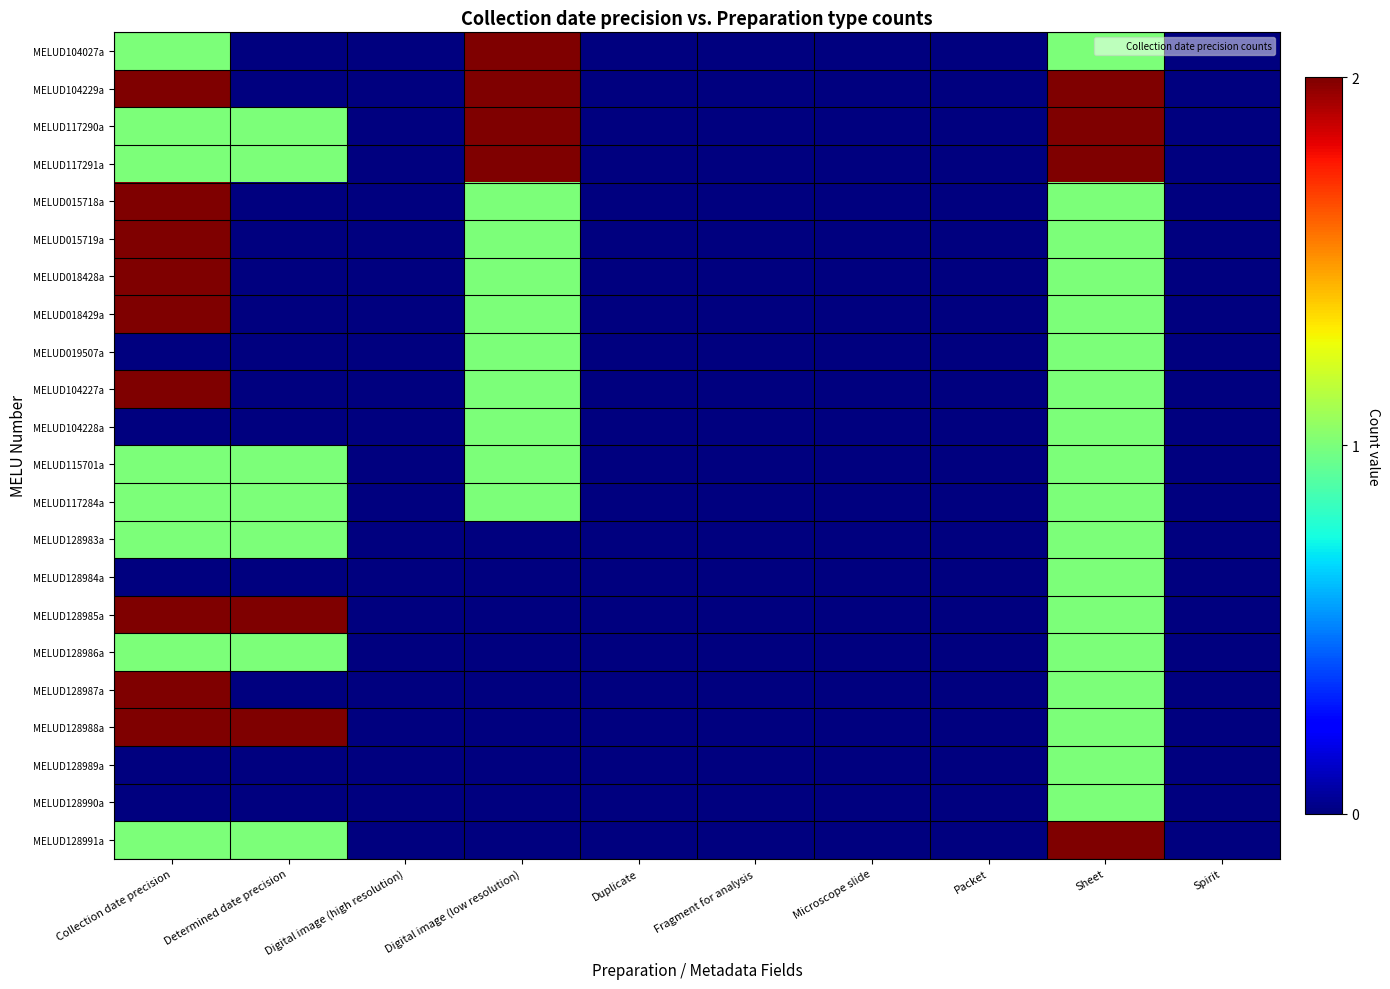

Reading right to left, list all the values displayed in this chart.

MELUD104027a: Spirit=0	Sheet=1	Packet=0	Microscope slide=0	Fragment for analysis=0	Duplicate=0	Digital image (low resolution)=2	Digital image (high resolution)=0	Determined date precision=0	Collection date precision=1
MELUD104229a: Spirit=0	Sheet=2	Packet=0	Microscope slide=0	Fragment for analysis=0	Duplicate=0	Digital image (low resolution)=2	Digital image (high resolution)=0	Determined date precision=0	Collection date precision=2
MELUD117290a: Spirit=0	Sheet=2	Packet=0	Microscope slide=0	Fragment for analysis=0	Duplicate=0	Digital image (low resolution)=2	Digital image (high resolution)=0	Determined date precision=1	Collection date precision=1
MELUD117291a: Spirit=0	Sheet=2	Packet=0	Microscope slide=0	Fragment for analysis=0	Duplicate=0	Digital image (low resolution)=2	Digital image (high resolution)=0	Determined date precision=1	Collection date precision=1
MELUD015718a: Spirit=0	Sheet=1	Packet=0	Microscope slide=0	Fragment for analysis=0	Duplicate=0	Digital image (low resolution)=1	Digital image (high resolution)=0	Determined date precision=0	Collection date precision=2
MELUD015719a: Spirit=0	Sheet=1	Packet=0	Microscope slide=0	Fragment for analysis=0	Duplicate=0	Digital image (low resolution)=1	Digital image (high resolution)=0	Determined date precision=0	Collection date precision=2
MELUD018428a: Spirit=0	Sheet=1	Packet=0	Microscope slide=0	Fragment for analysis=0	Duplicate=0	Digital image (low resolution)=1	Digital image (high resolution)=0	Determined date precision=0	Collection date precision=2
MELUD018429a: Spirit=0	Sheet=1	Packet=0	Microscope slide=0	Fragment for analysis=0	Duplicate=0	Digital image (low resolution)=1	Digital image (high resolution)=0	Determined date precision=0	Collection date precision=2
MELUD019507a: Spirit=0	Sheet=1	Packet=0	Microscope slide=0	Fragment for analysis=0	Duplicate=0	Digital image (low resolution)=1	Digital image (high resolution)=0	Determined date precision=0	Collection date precision=0
MELUD104227a: Spirit=0	Sheet=1	Packet=0	Microscope slide=0	Fragment for analysis=0	Duplicate=0	Digital image (low resolution)=1	Digital image (high resolution)=0	Determined date precision=0	Collection date precision=2
MELUD104228a: Spirit=0	Sheet=1	Packet=0	Microscope slide=0	Fragment for analysis=0	Duplicate=0	Digital image (low resolution)=1	Digital image (high resolution)=0	Determined date precision=0	Collection date precision=0
MELUD115701a: Spirit=0	Sheet=1	Packet=0	Microscope slide=0	Fragment for analysis=0	Duplicate=0	Digital image (low resolution)=1	Digital image (high resolution)=0	Determined date precision=1	Collection date precision=1
MELUD117284a: Spirit=0	Sheet=1	Packet=0	Microscope slide=0	Fragment for analysis=0	Duplicate=0	Digital image (low resolution)=1	Digital image (high resolution)=0	Determined date precision=1	Collection date precision=1
MELUD128983a: Spirit=0	Sheet=1	Packet=0	Microscope slide=0	Fragment for analysis=0	Duplicate=0	Digital image (low resolution)=0	Digital image (high resolution)=0	Determined date precision=1	Collection date precision=1
MELUD128984a: Spirit=0	Sheet=1	Packet=0	Microscope slide=0	Fragment for analysis=0	Duplicate=0	Digital image (low resolution)=0	Digital image (high resolution)=0	Determined date precision=0	Collection date precision=0
MELUD128985a: Spirit=0	Sheet=1	Packet=0	Microscope slide=0	Fragment for analysis=0	Duplicate=0	Digital image (low resolution)=0	Digital image (high resolution)=0	Determined date precision=2	Collection date precision=2
MELUD128986a: Spirit=0	Sheet=1	Packet=0	Microscope slide=0	Fragment for analysis=0	Duplicate=0	Digital image (low resolution)=0	Digital image (high resolution)=0	Determined date precision=1	Collection date precision=1
MELUD128987a: Spirit=0	Sheet=1	Packet=0	Microscope slide=0	Fragment for analysis=0	Duplicate=0	Digital image (low resolution)=0	Digital image (high resolution)=0	Determined date precision=0	Collection date precision=2
MELUD128988a: Spirit=0	Sheet=1	Packet=0	Microscope slide=0	Fragment for analysis=0	Duplicate=0	Digital image (low resolution)=0	Digital image (high resolution)=0	Determined date precision=2	Collection date precision=2
MELUD128989a: Spirit=0	Sheet=1	Packet=0	Microscope slide=0	Fragment for analysis=0	Duplicate=0	Digital image (low resolution)=0	Digital image (high resolution)=0	Determined date precision=0	Collection date precision=0
MELUD128990a: Spirit=0	Sheet=1	Packet=0	Microscope slide=0	Fragment for analysis=0	Duplicate=0	Digital image (low resolution)=0	Digital image (high resolution)=0	Determined date precision=0	Collection date precision=0
MELUD128991a: Spirit=0	Sheet=2	Packet=0	Microscope slide=0	Fragment for analysis=0	Duplicate=0	Digital image (low resolution)=0	Digital image (high resolution)=0	Determined date precision=1	Collection date precision=1